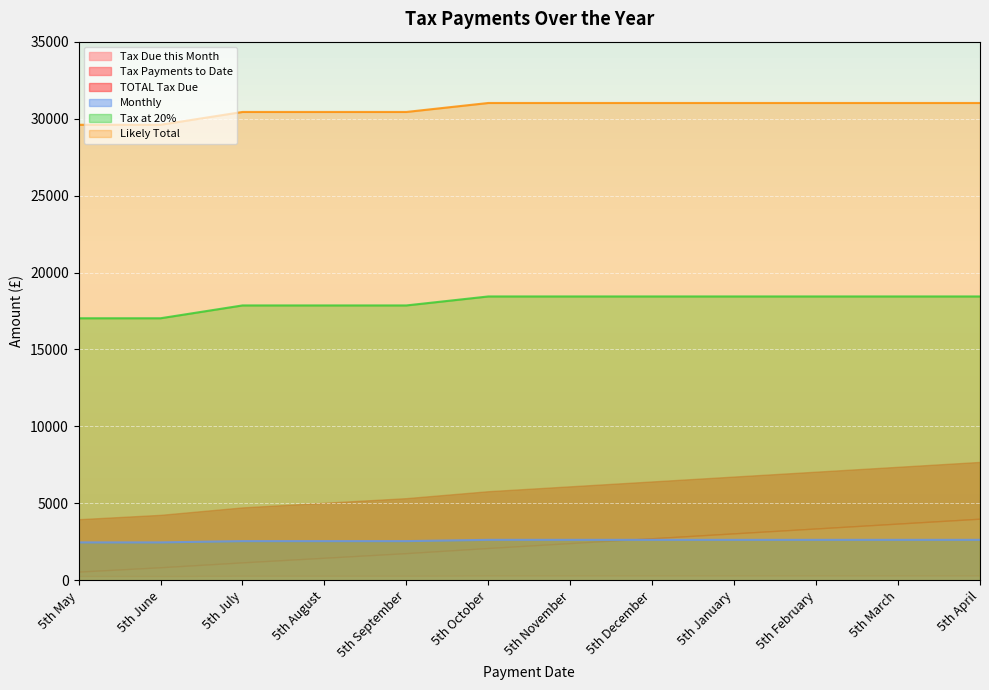

List the labels in order of Monthly value, smallest first.

5th May, 5th June, 5th July, 5th August, 5th September, 5th October, 5th November, 5th December, 5th January, 5th February, 5th March, 5th April